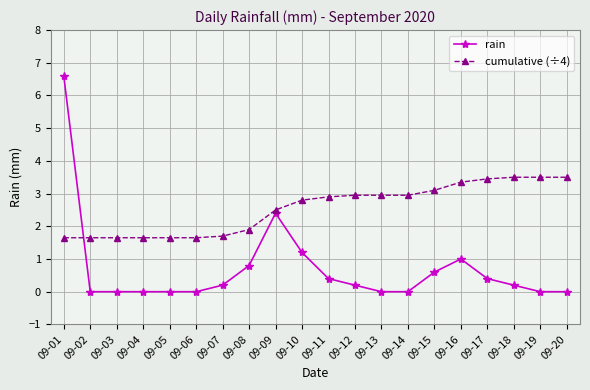

Count the number of categories in the chart.

20